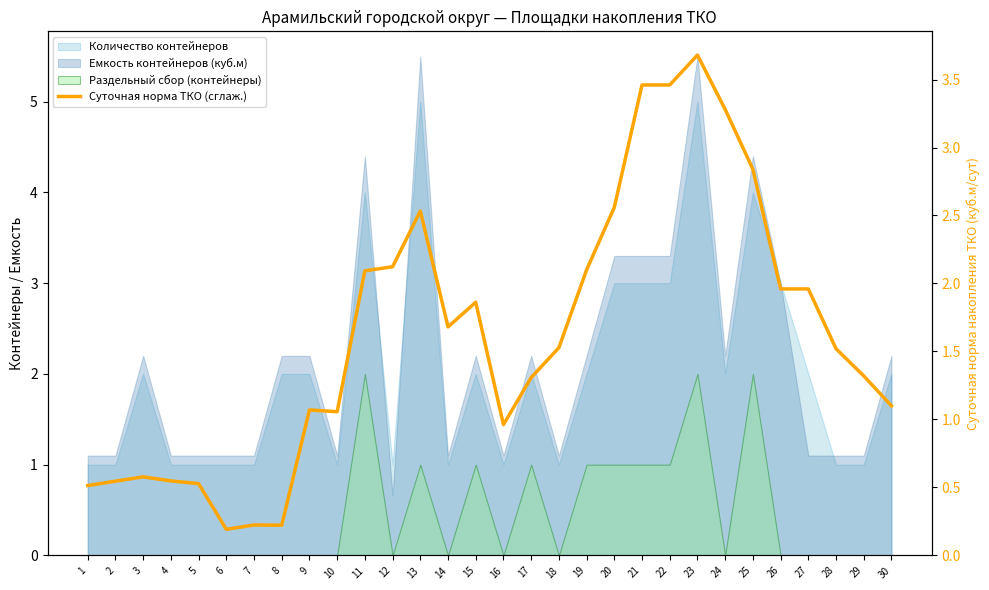

What is the maximum value shown in the chart?

3.7